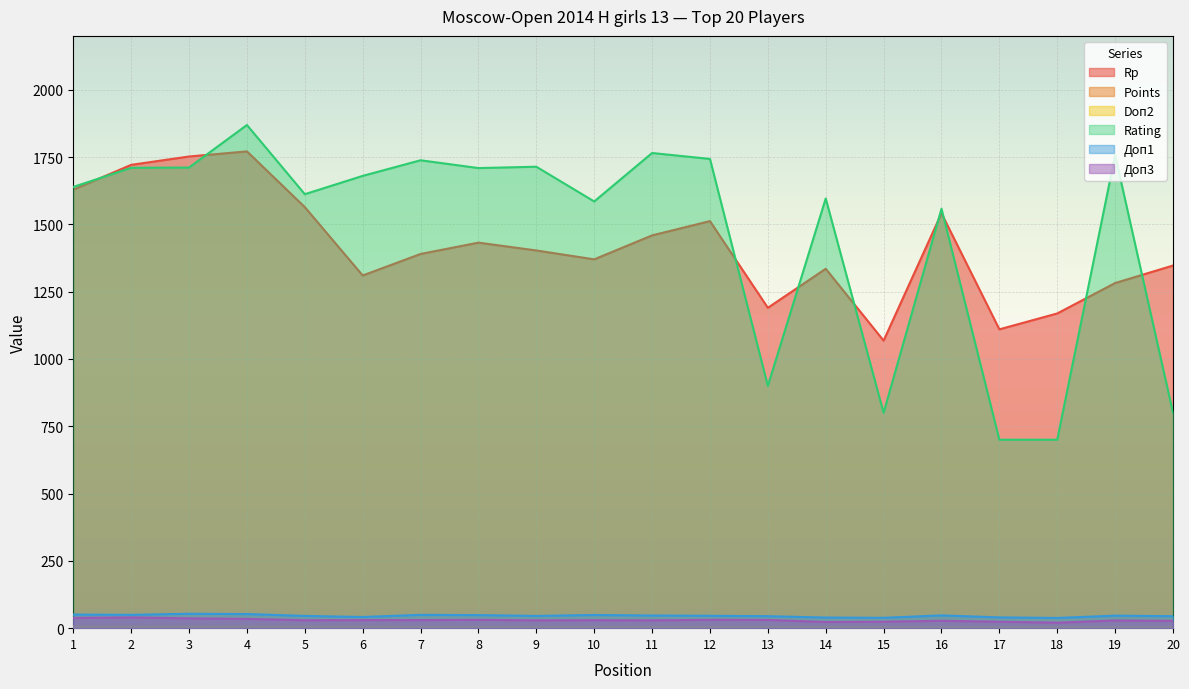

At which category is the sum across all series the highest?

4